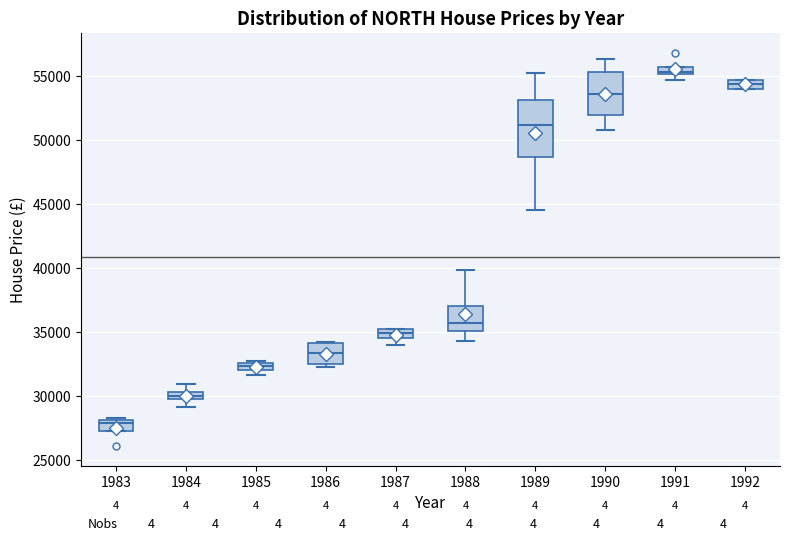

Comparing the boxes themselves (not the whiskers), which one is the tallest?

1989